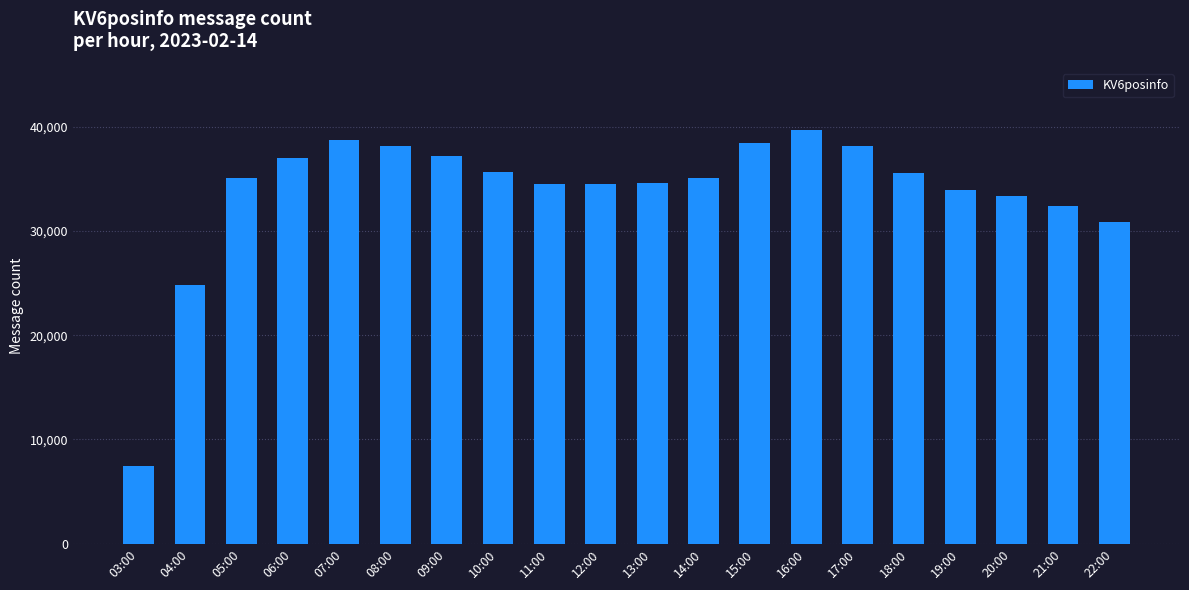

What value does the data have at 19:00, to the nearest 10?

33940